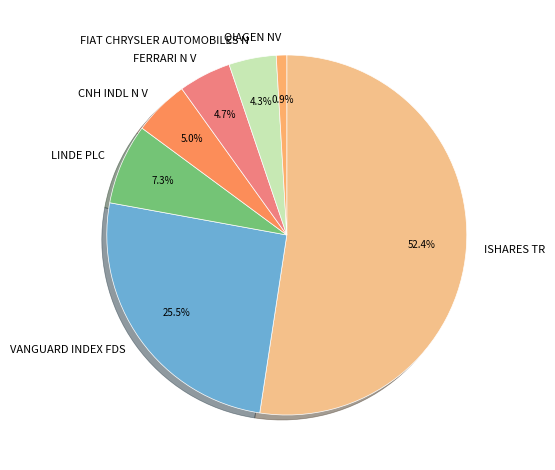

What portion of the pie excludes QIAGEN NV?

99.1%